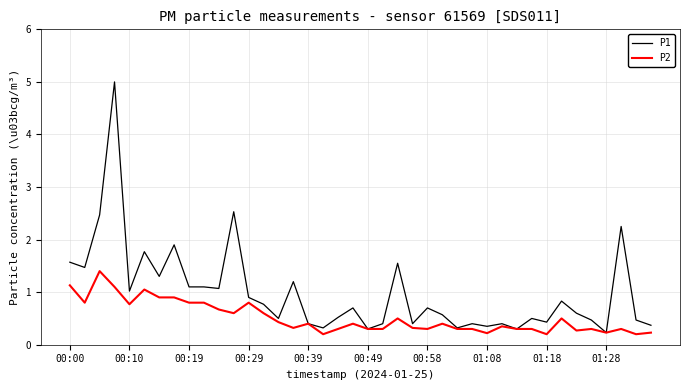

Which series has the widest spread of values?

P1